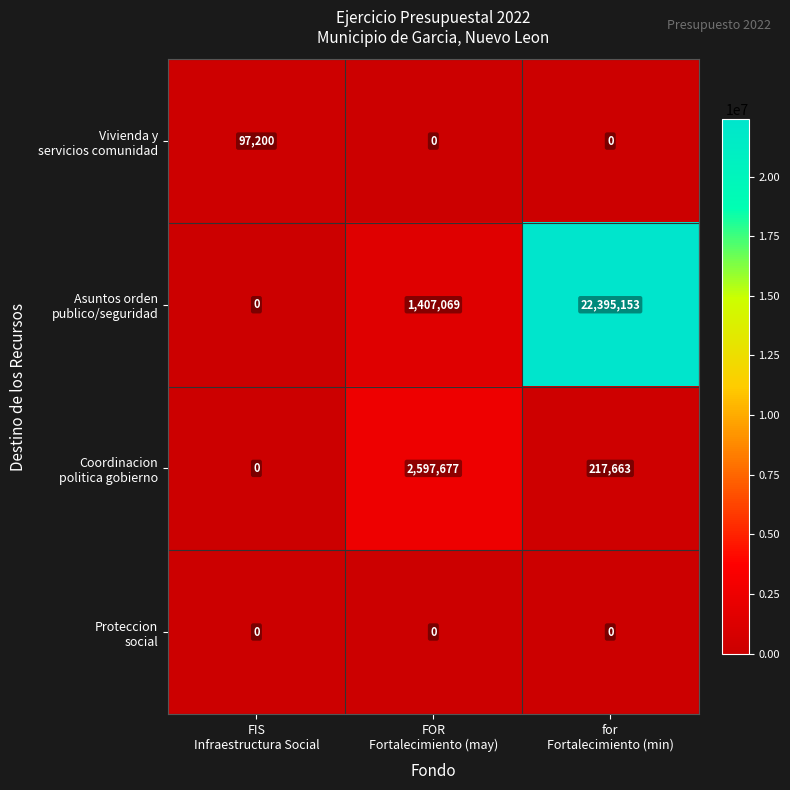

At how many categories does at least one series exceed 1575812?

2